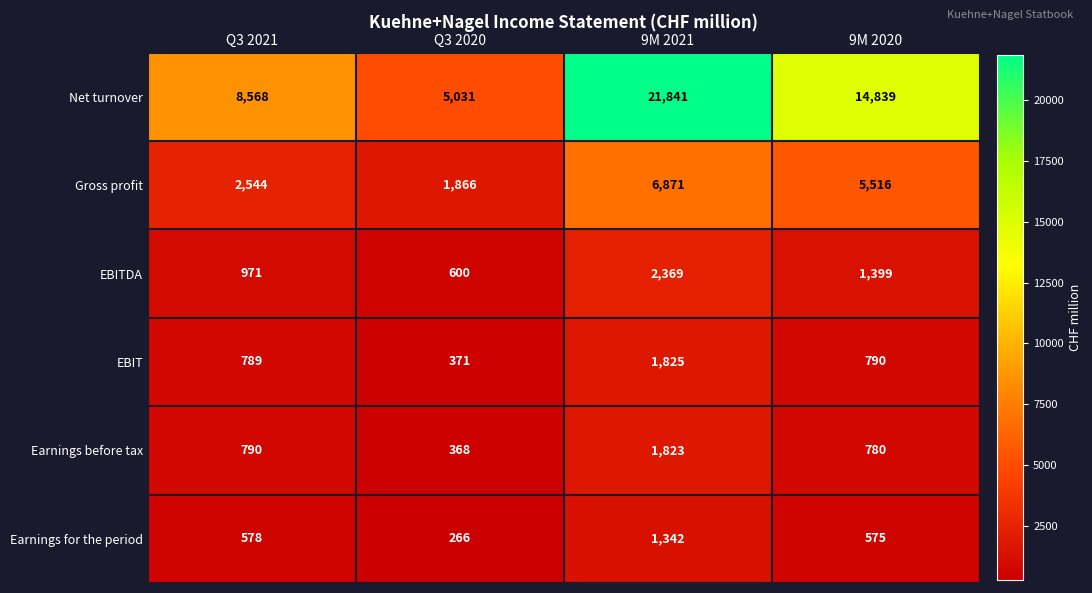

What is the smallest value displayed?

266